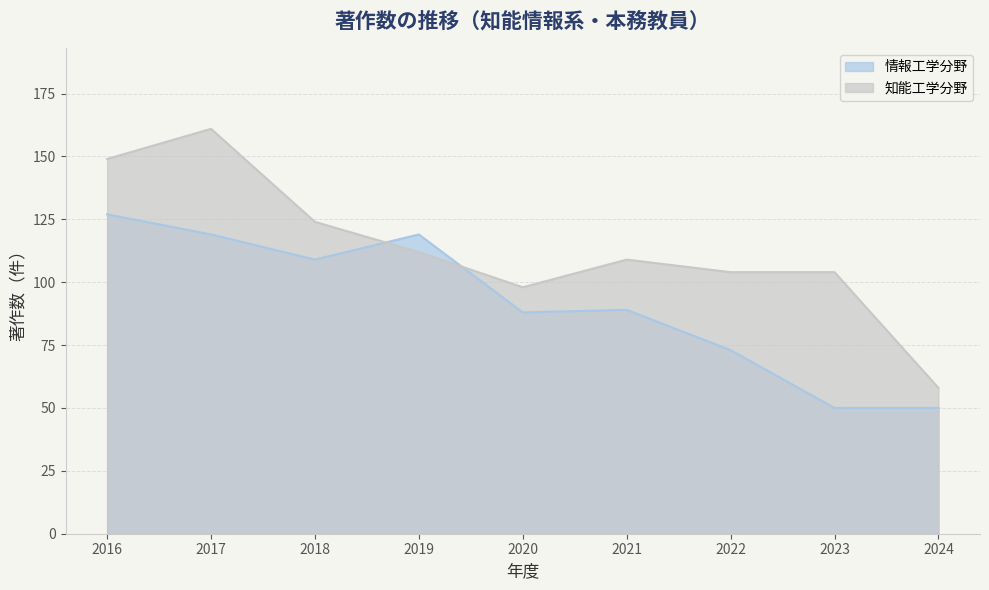

At which category does 知能工学分野 reach its first local valley?

2020